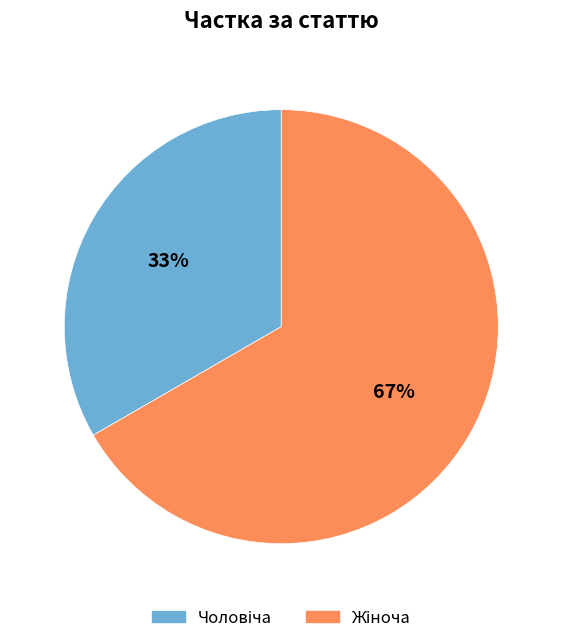

How many segments does this pie chart have?

2